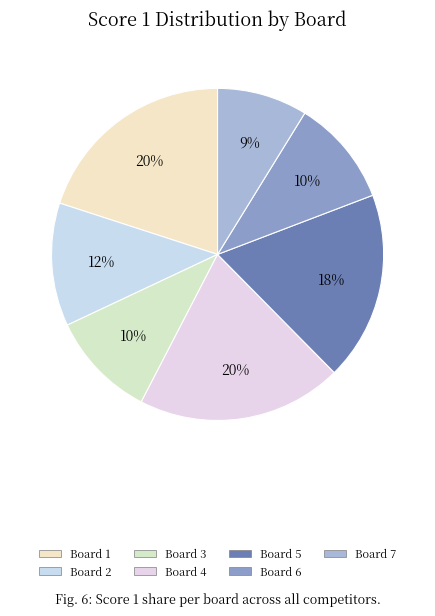

Count the number of slices in the pie.

7